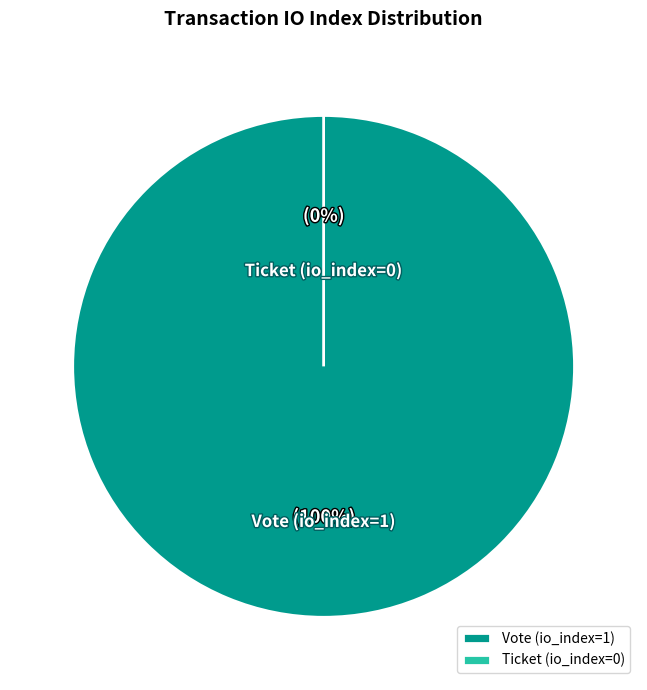

Between Vote (io_index=1) and Ticket (io_index=0), which is larger?

Vote (io_index=1)